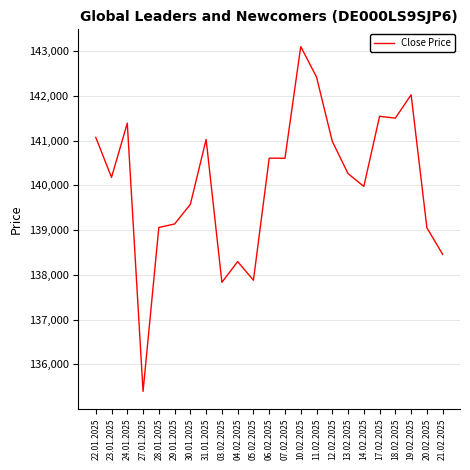

Does the chart display data point markers on the line(s)?

No